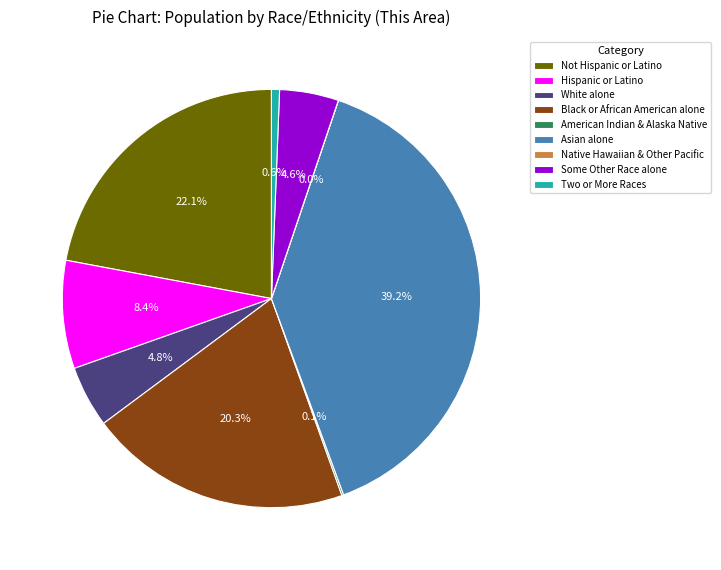

Which has a higher value, Not Hispanic or Latino or Black or African American alone?

Not Hispanic or Latino